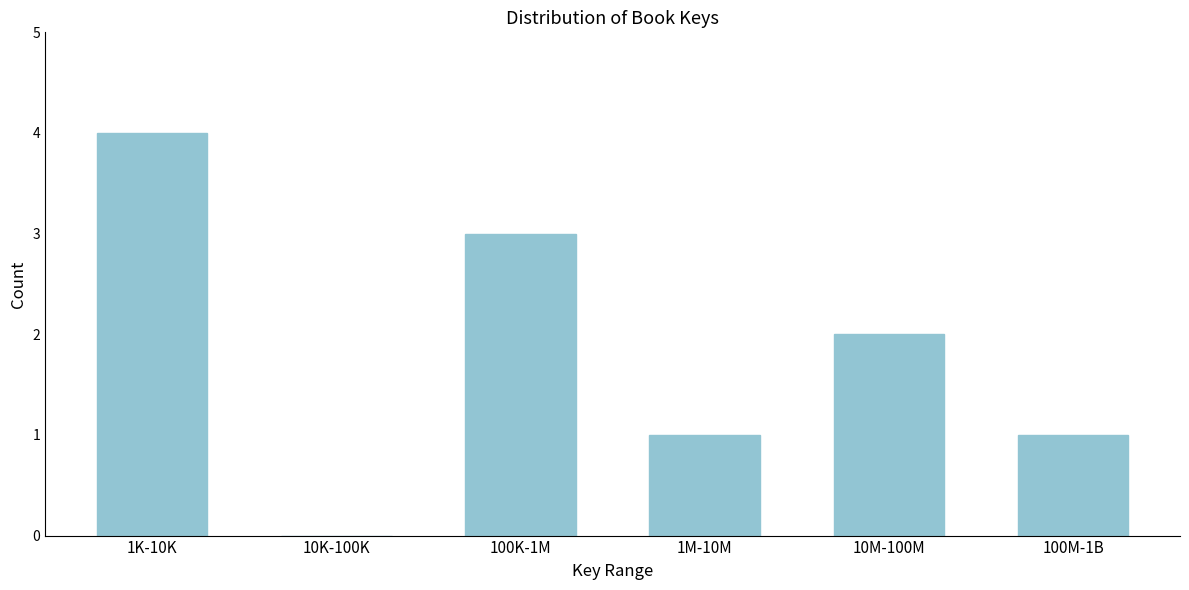

Reading left to right, transcribe all the data shown in this chart.

1K-10K=4	10K-100K=0	100K-1M=3	1M-10M=1	10M-100M=2	100M-1B=1